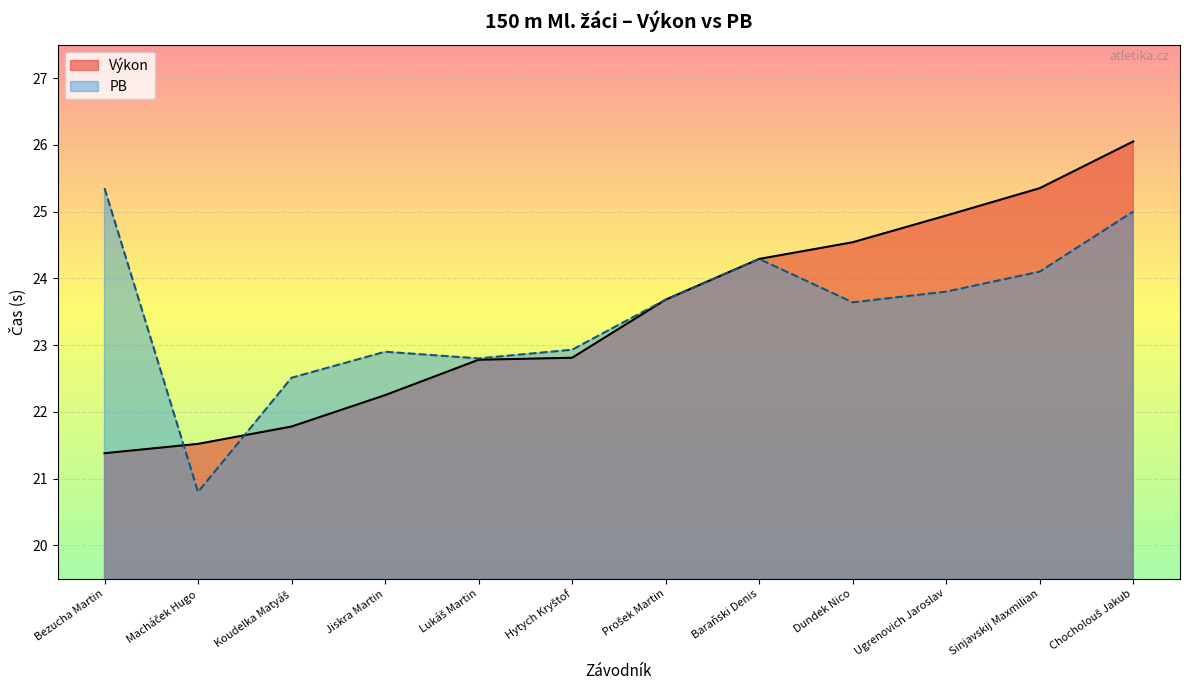

How many data points are less than 23?

6